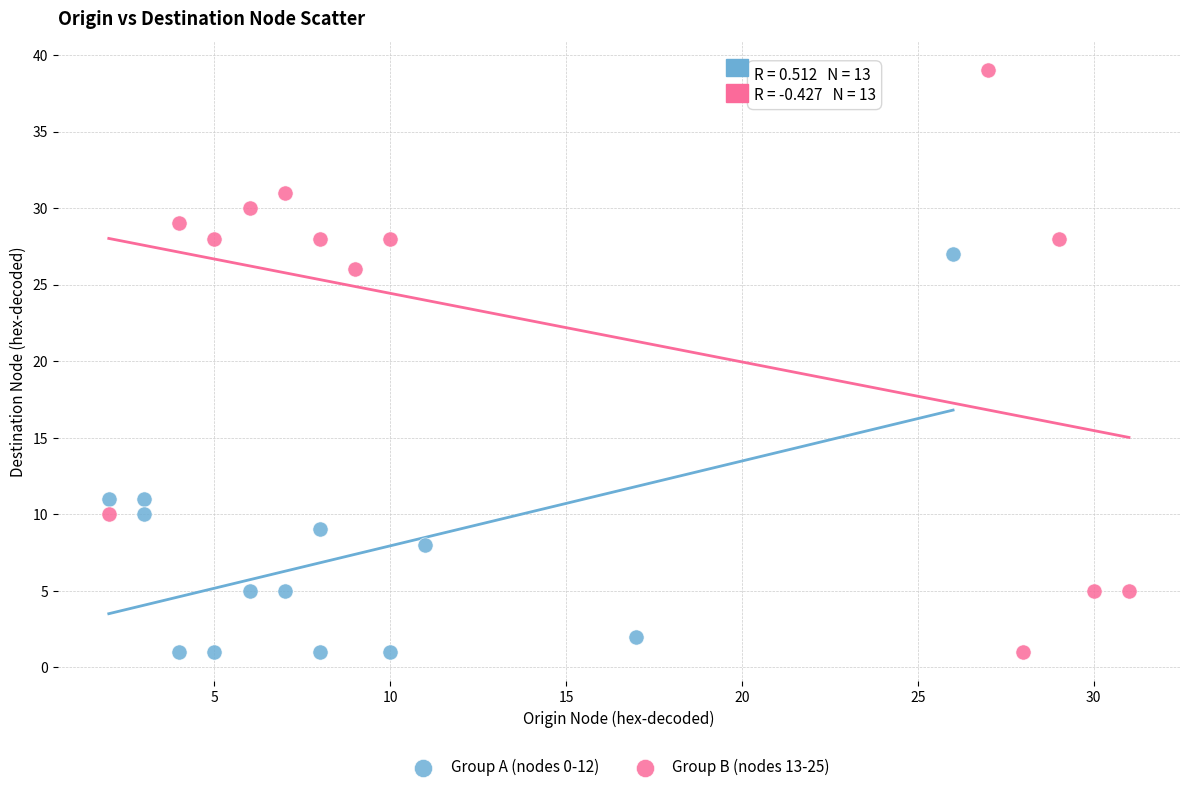

What are all the series names shown in the legend?

Group A (nodes 0-12), Group B (nodes 13-25)